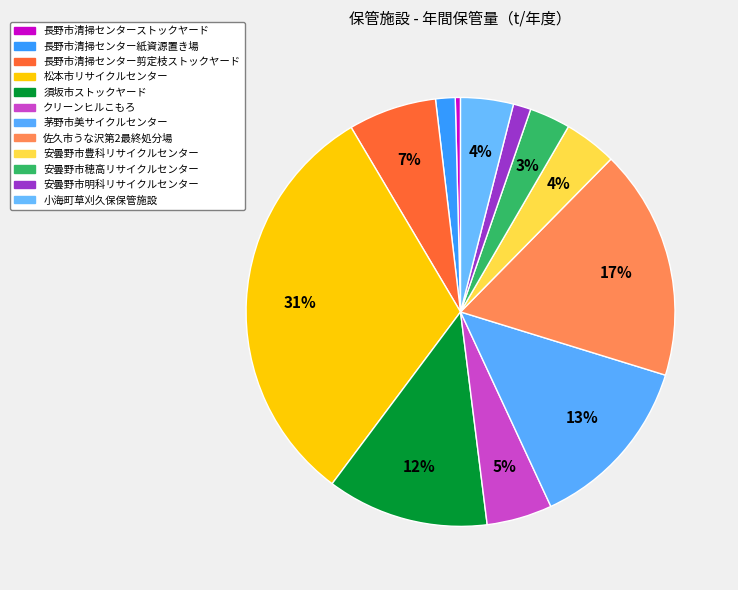

True or false: 松本市リサイクルセンター accounts for 31% of the total.

True